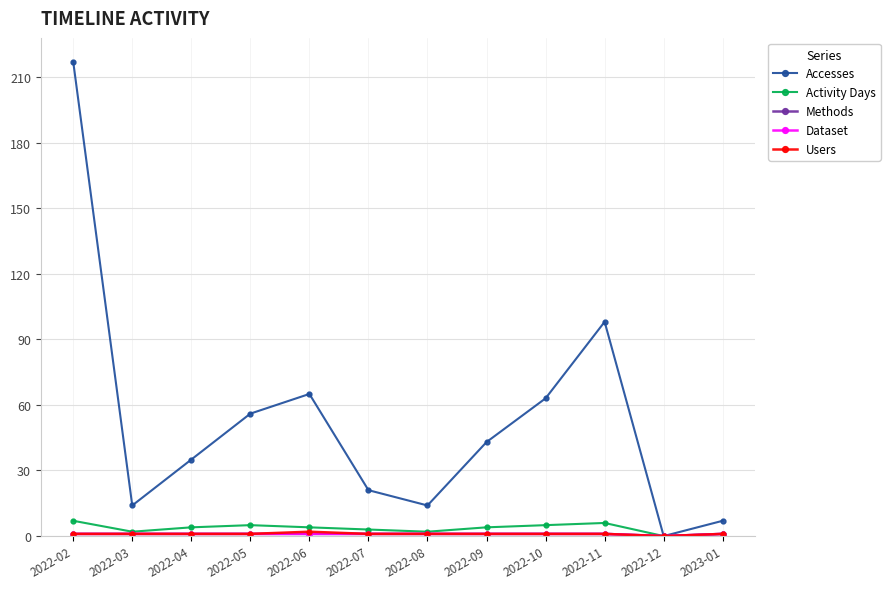

At which label is Accesses closest to 108?

2022-11